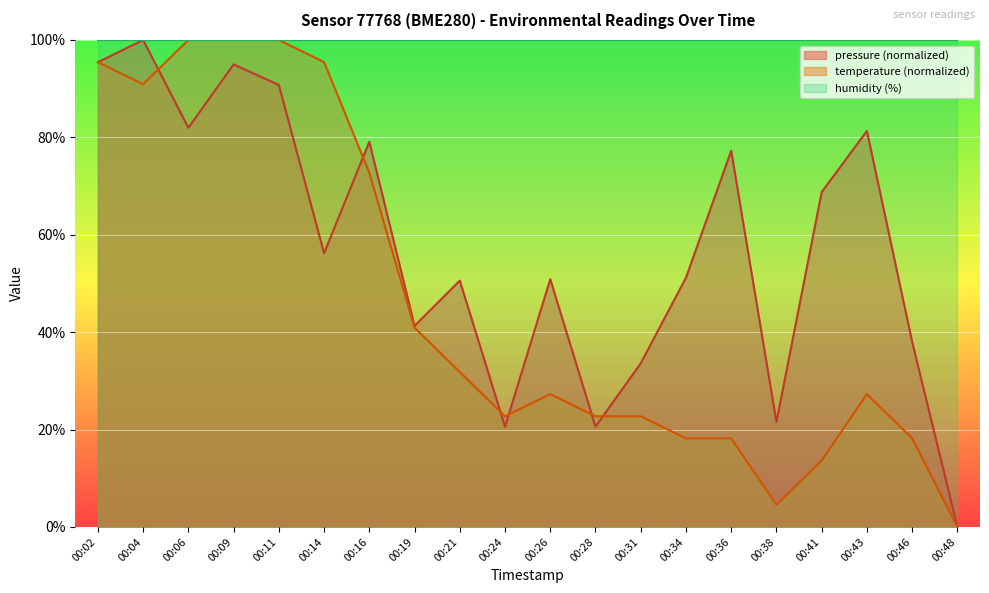

Rank the series by their average value, from highest to lowest.

humidity (%), pressure (normalized), temperature (normalized)